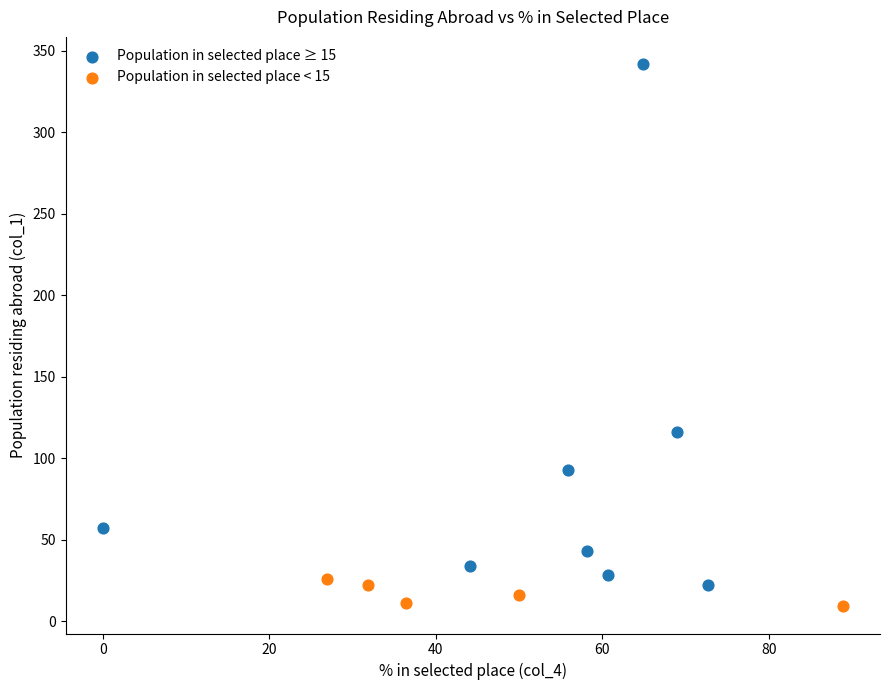

Which series has the widest spread of Y values?

Population in selected place ≥ 15